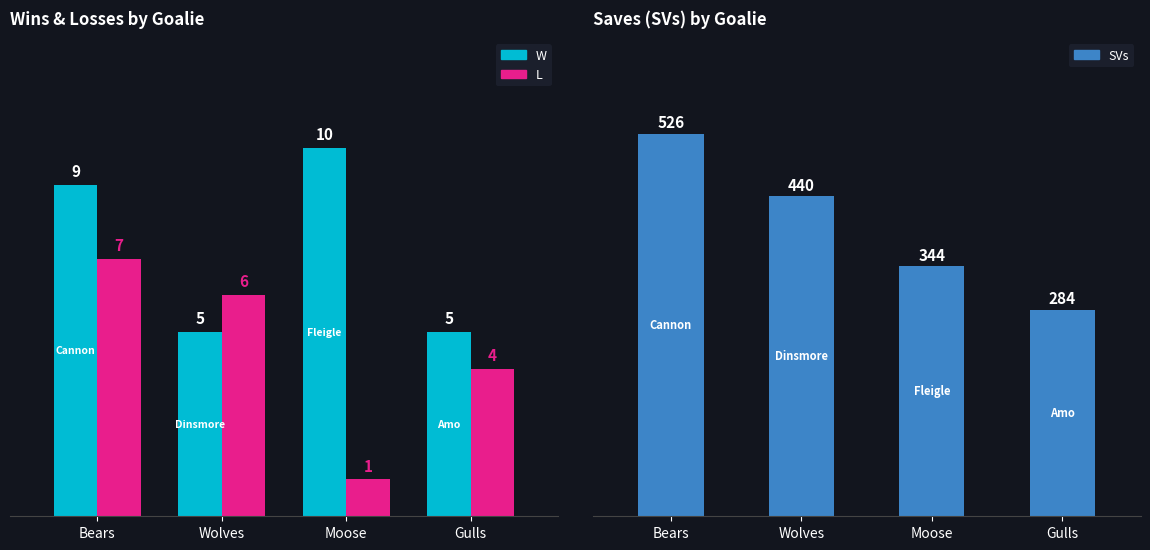

Which category has the highest value in the L series?

Bears